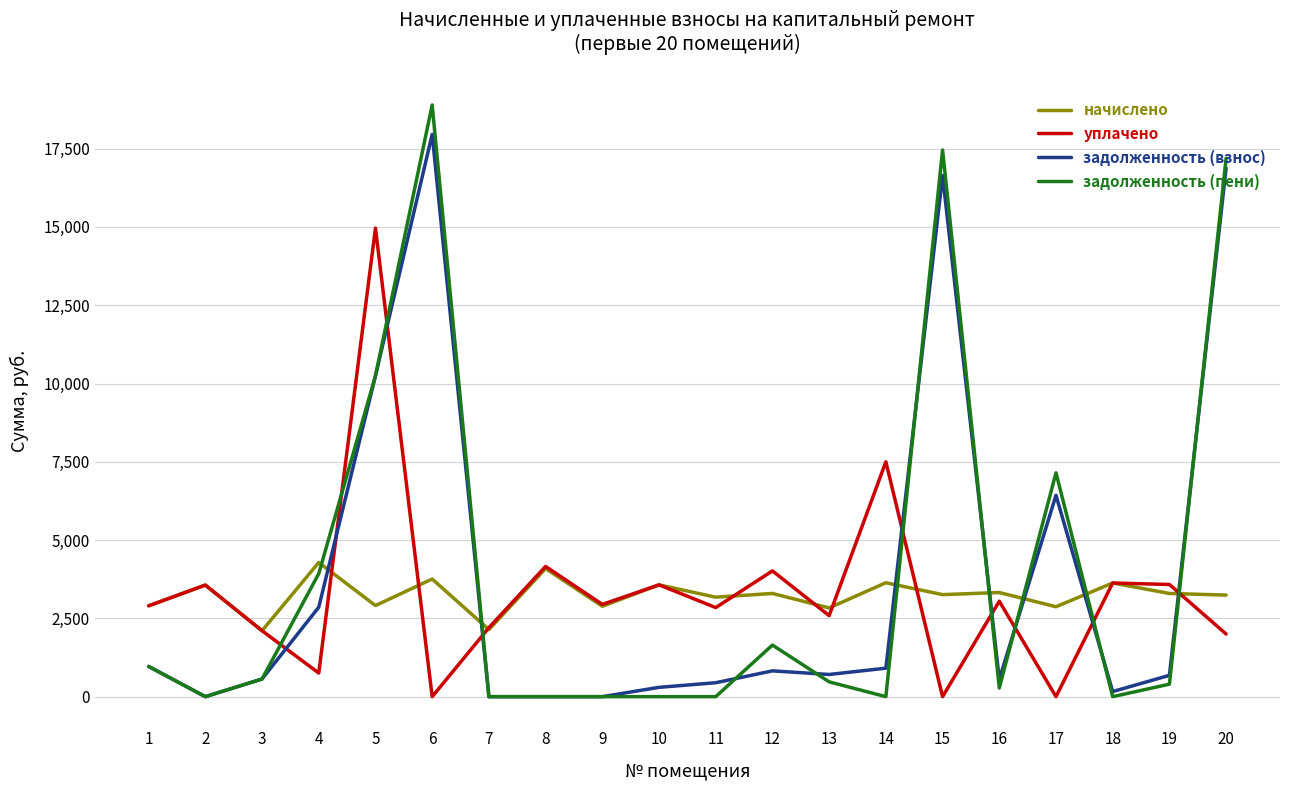

List the series in order of their peak value, highest first.

задолженность (пени), задолженность (взнос), уплачено, начислено